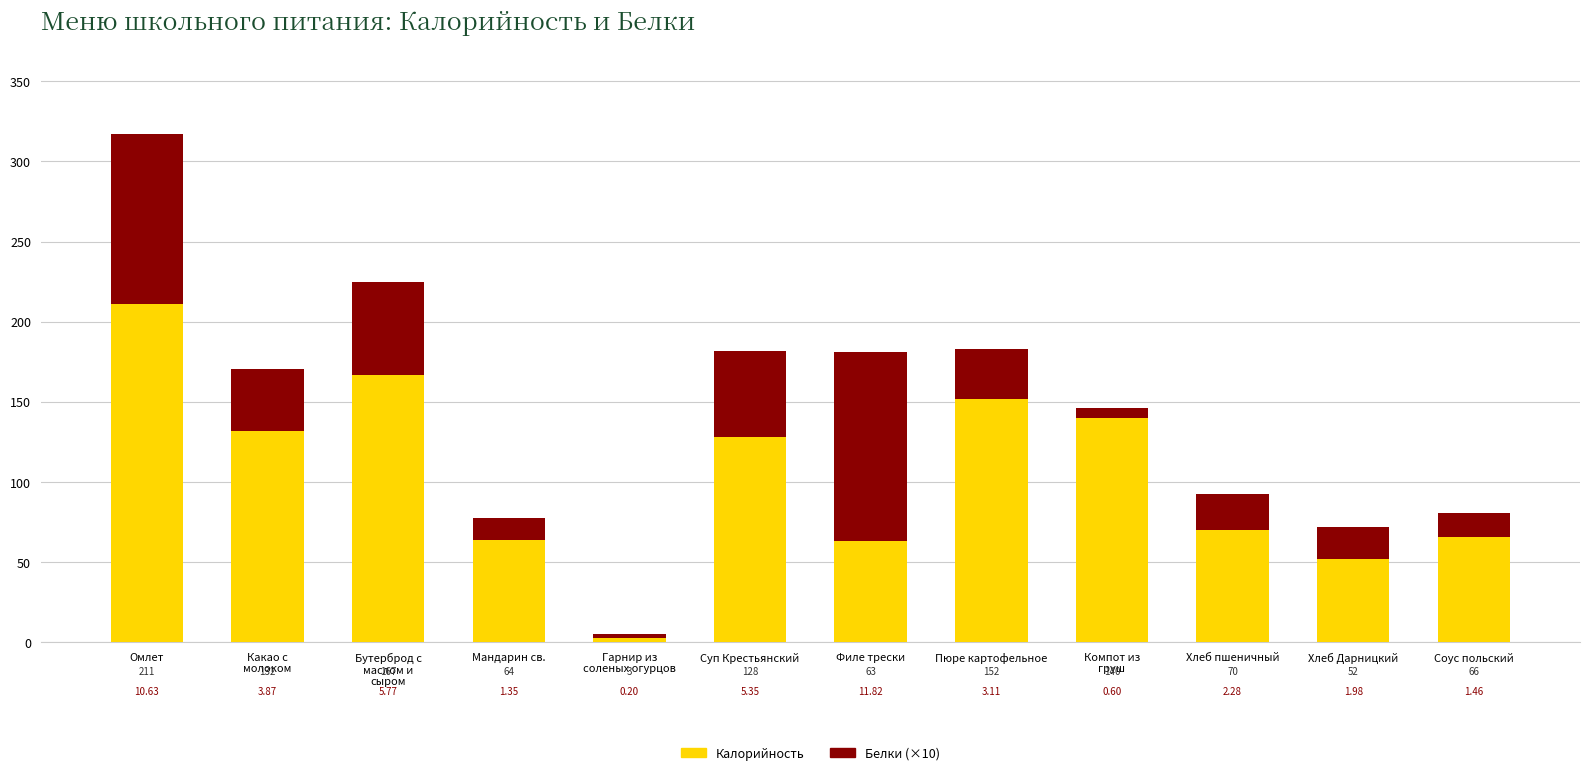

What is the difference between the second highest and second lowest values in the Калорийность series?

115.0